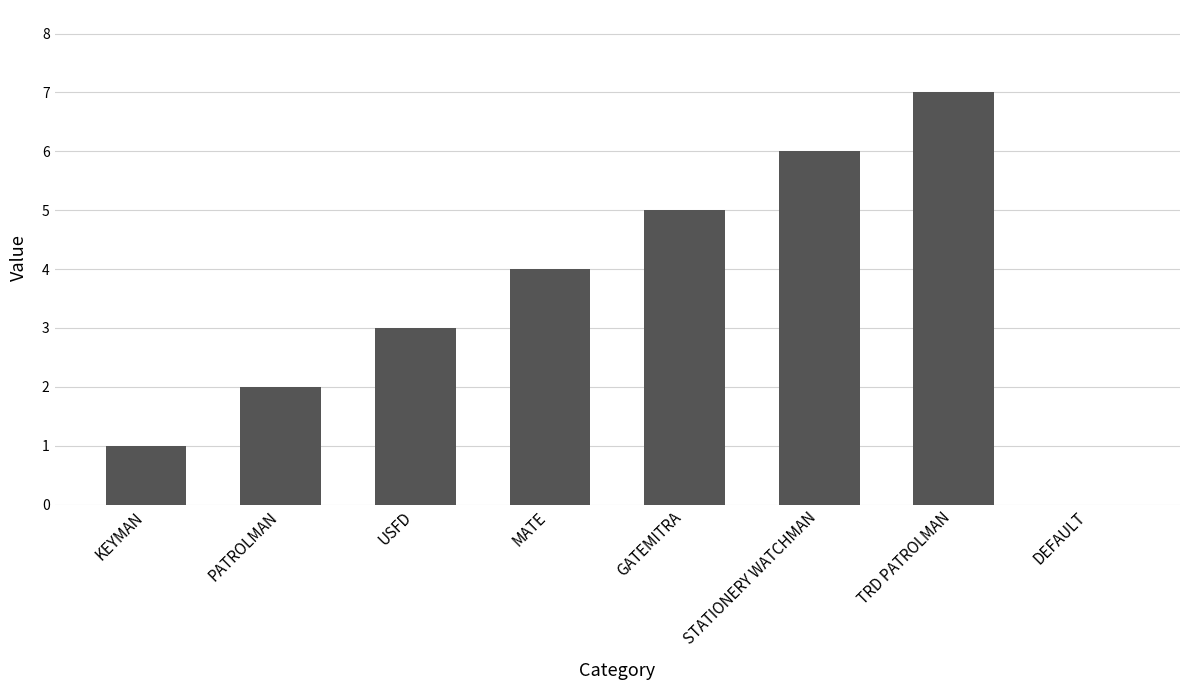

What is the difference between the values at TRD PATROLMAN and GATEMITRA?

2